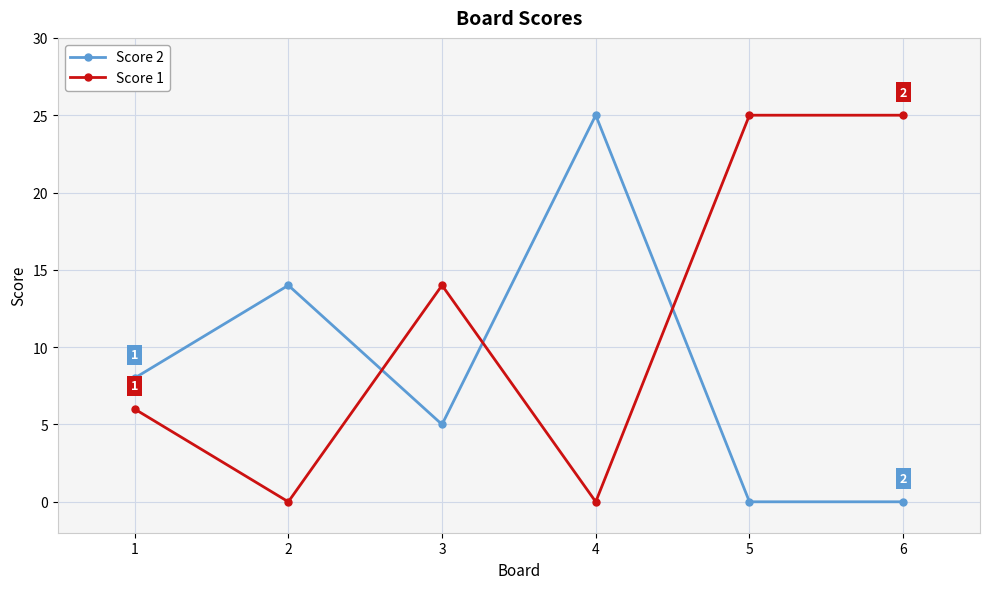

Reading left to right, extract all data points from this chart.

Score 2: 1=8	2=14	3=5	4=25	5=0	6=0
Score 1: 1=6	2=0	3=14	4=0	5=25	6=25